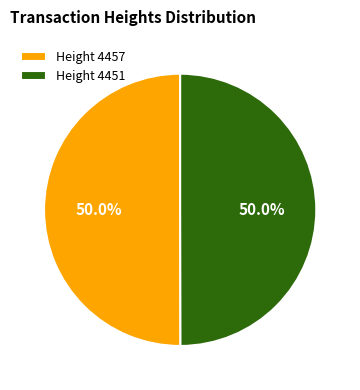

Approximately how many times larger is the value at Height 4457 compared to Height 4451?

1.0